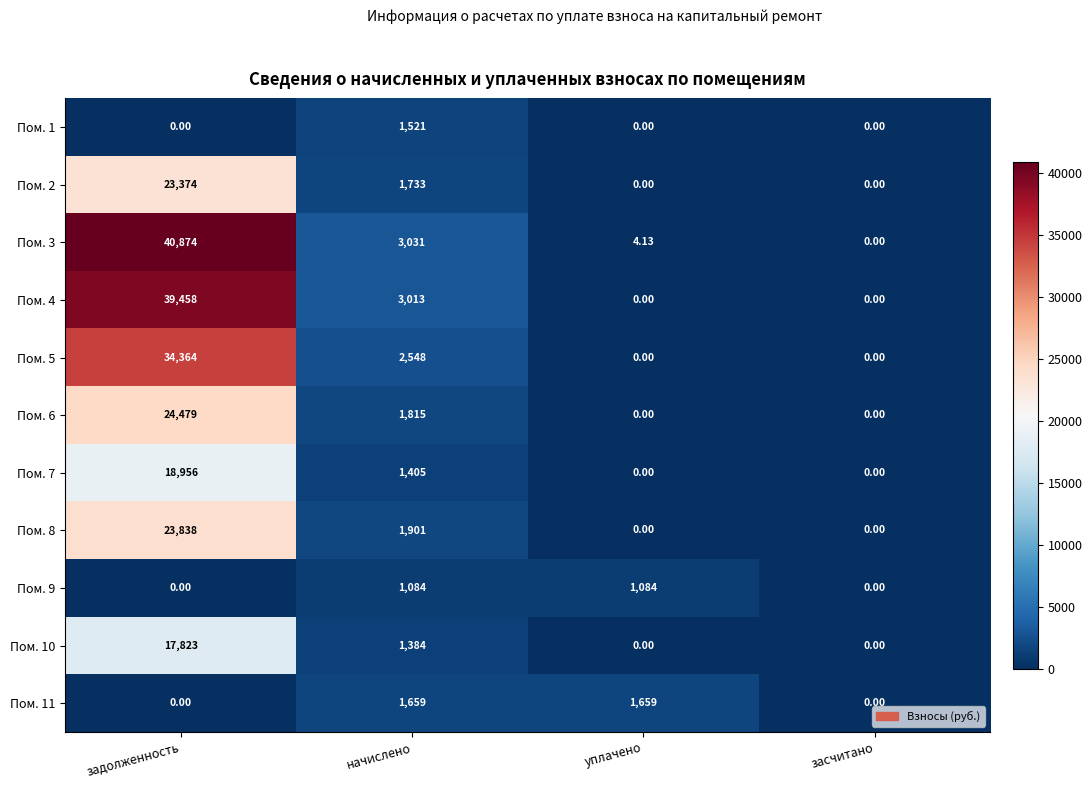

At which label does Пом. 6 reach its peak?

задолженность